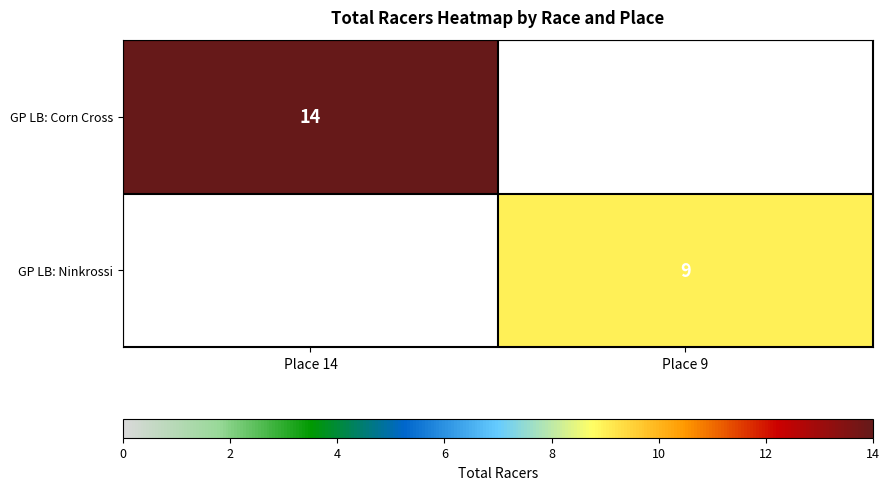

True or false: GP LB: Corn Cross has a value of 9 at Place 14.

False